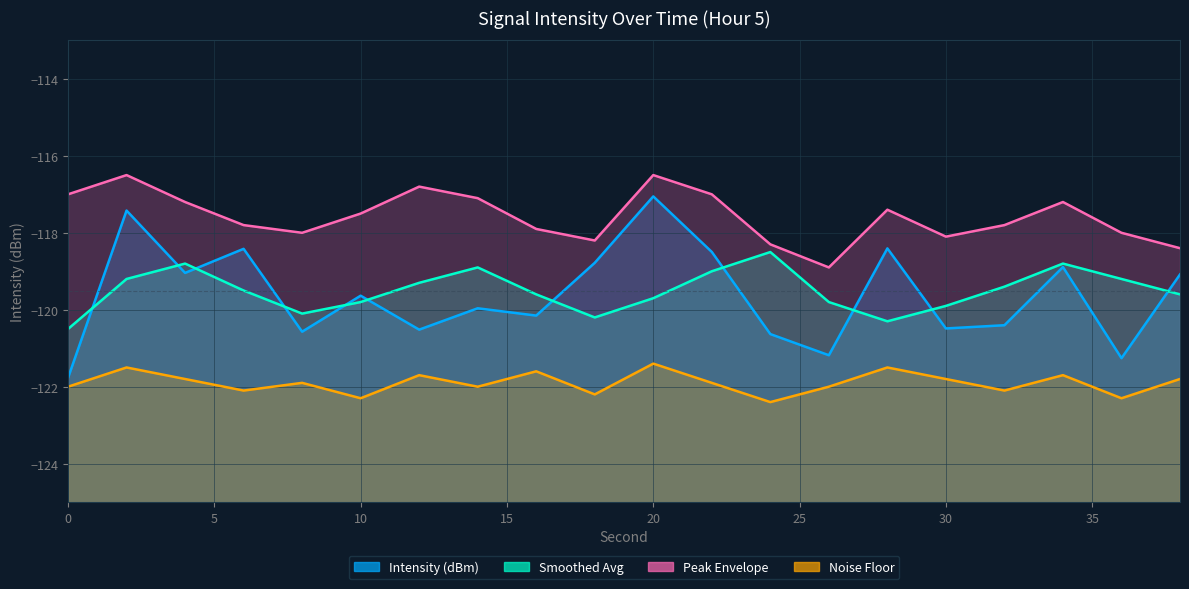

What is the value of the Intensity (dBm) point at the 18th from the left?

-118.9